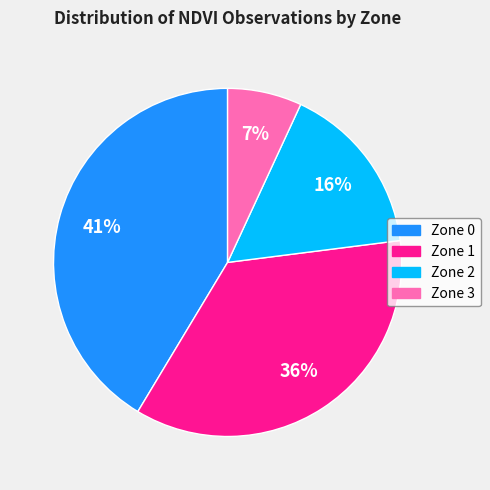

Rank the categories by value from lowest to highest.

Zone 3, Zone 2, Zone 1, Zone 0